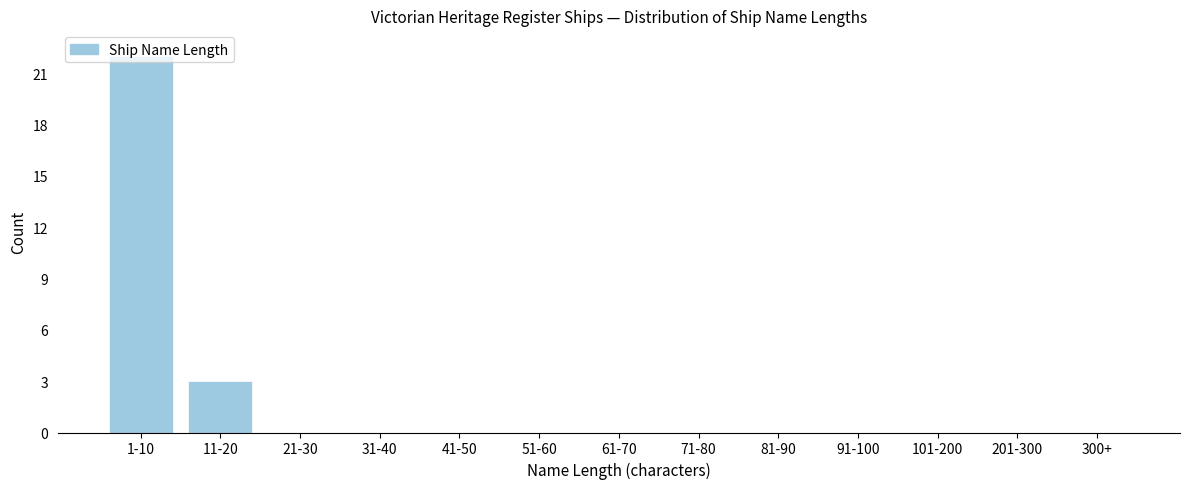

What is the greatest value displayed?

22